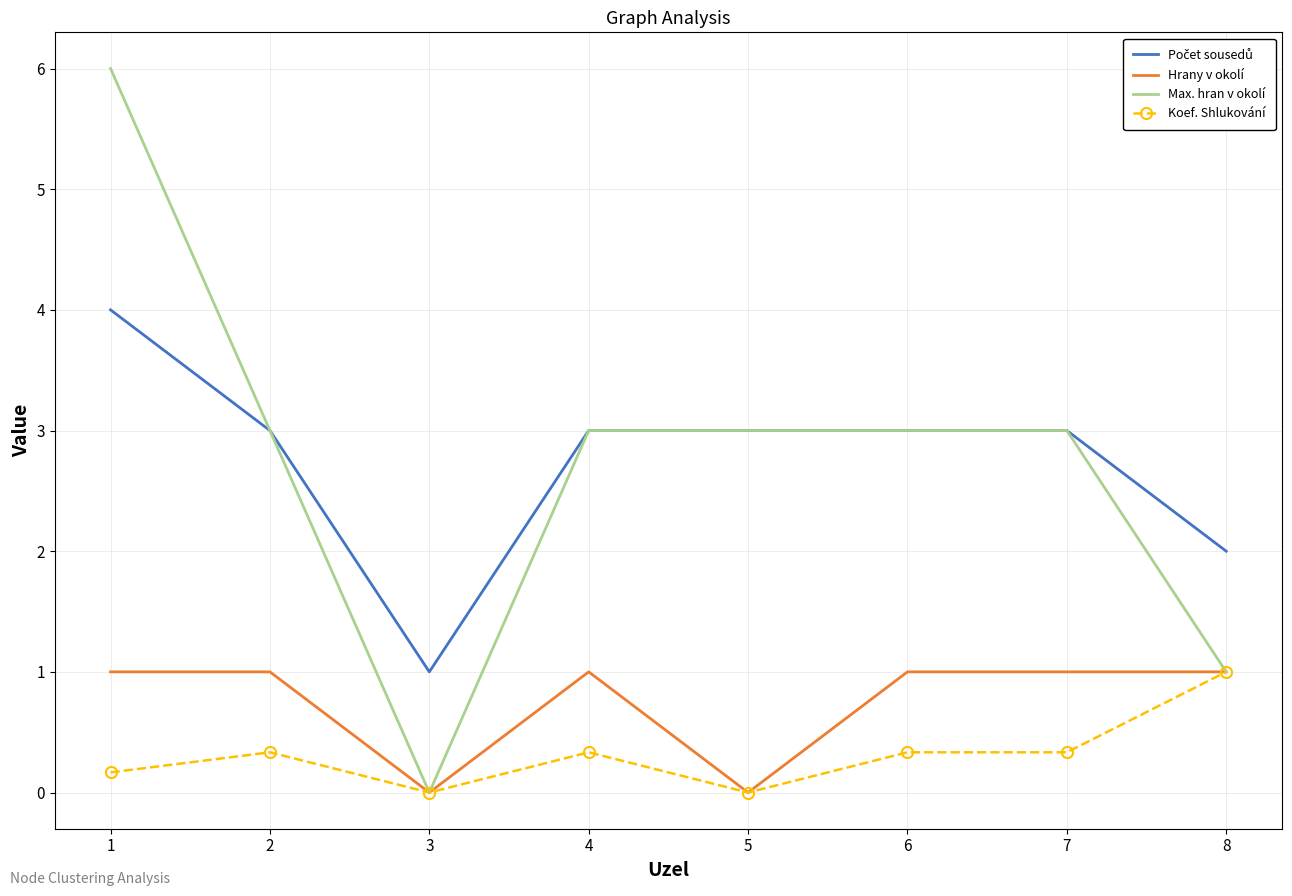

What is the total value across all series at 7?

7.3